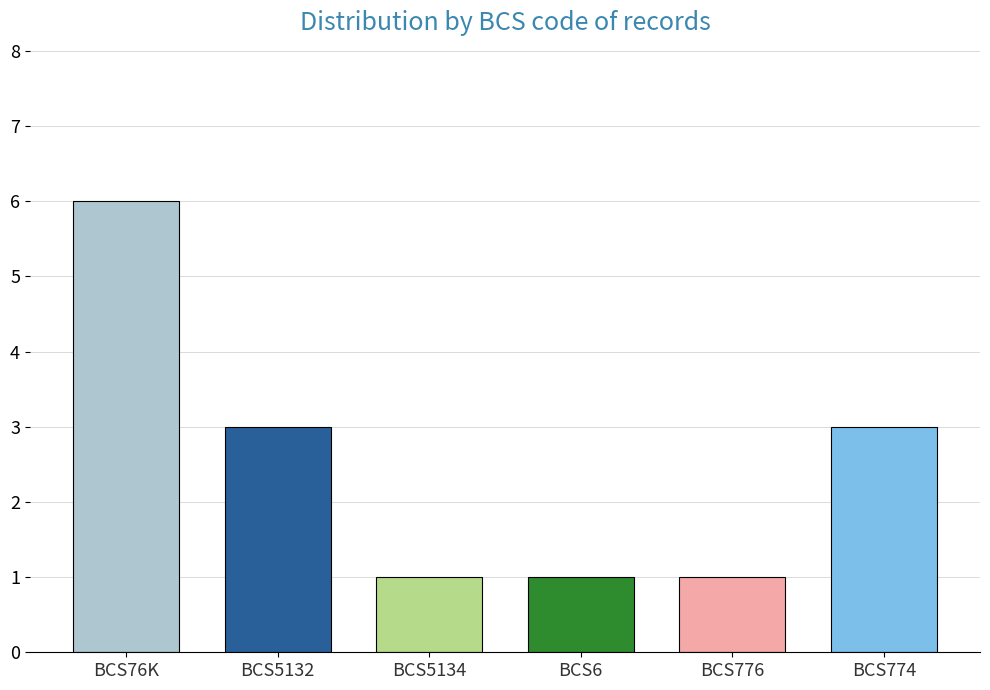

How many values are between 1 and 3?

5